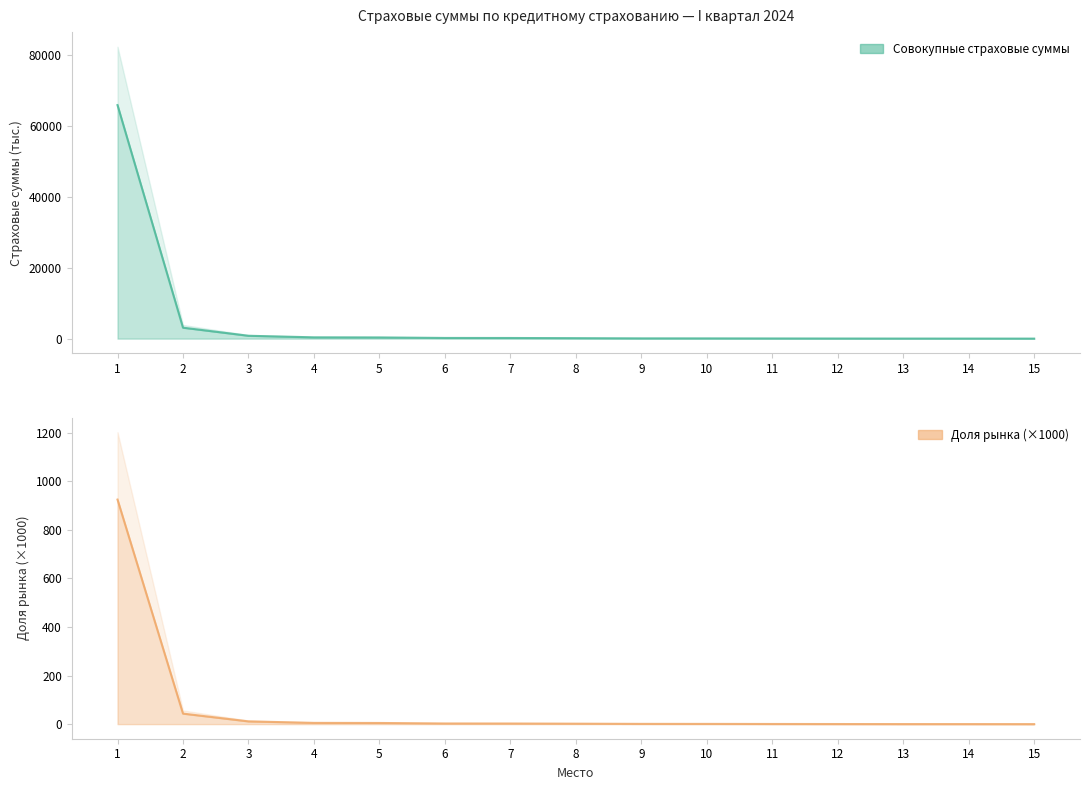

What is the maximum value shown in the chart?

65758.1